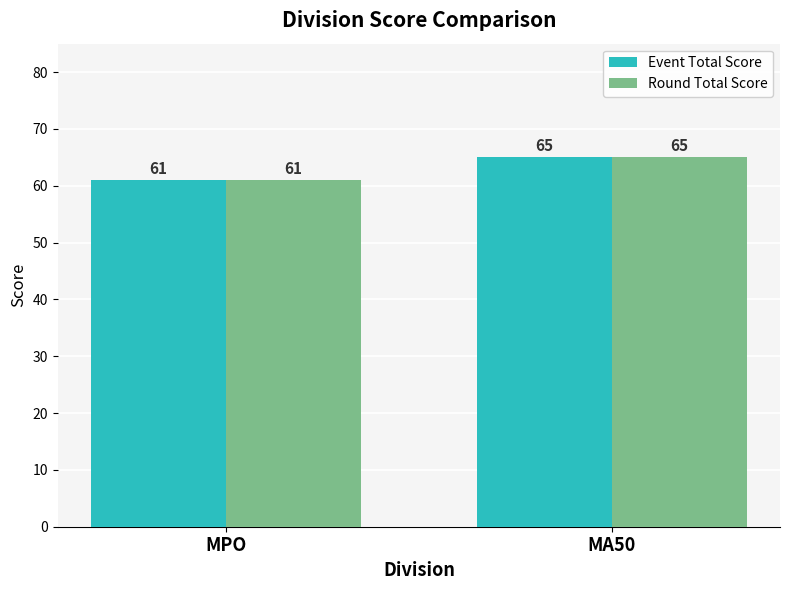

Reading right to left, what are all the values shown in this chart?

Event Total Score: 65	61
Round Total Score: 65	61